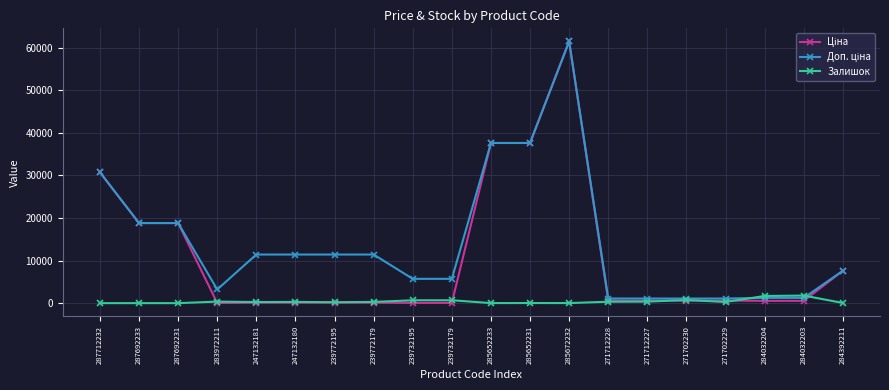

At which category is the sum across all series the highest?

285672232